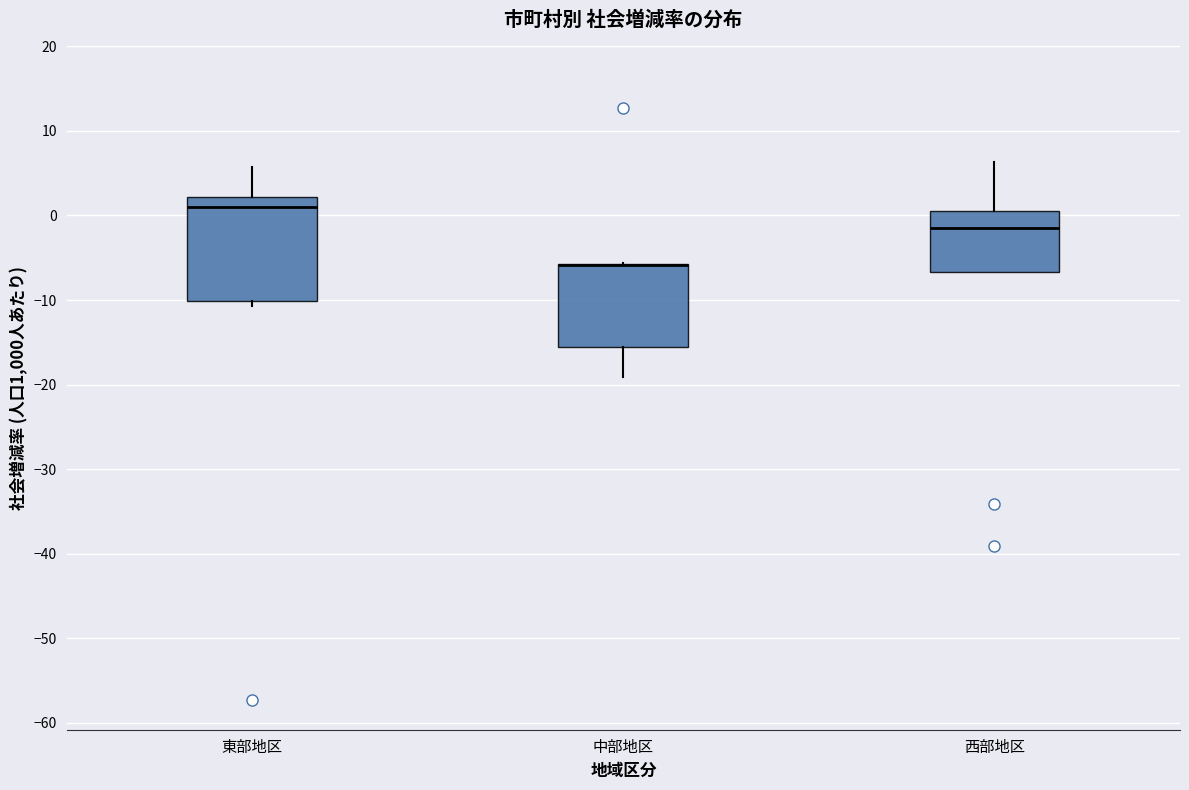

Reading left to right, transcribe this box plot: for each box, give where its median line is, the range the box spans, and where its two whiskers end, as read against the y-axis. The values are not printed on the chart, so give them approximately, as read against the axis.

東部地区: median 1, box -10 to 2, whiskers -11 to 6
中部地区: median -6 (drawn on the box's upper edge), box -16 to -6, whiskers -19 to -6
西部地区: median -2, box -7 to 0, whiskers -7 to 6